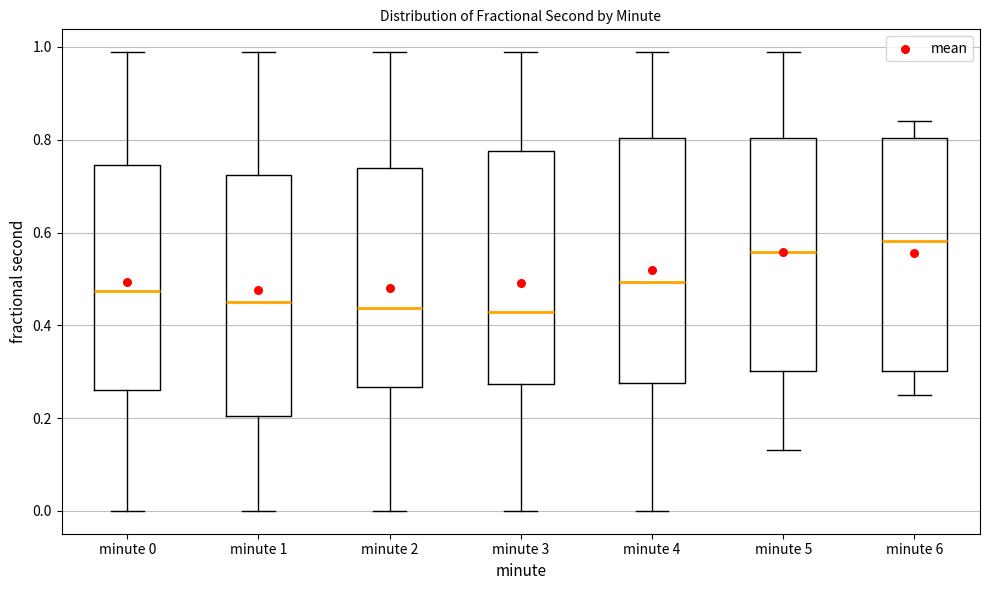

Reading left to right, read every box against the y-axis: the position of its median line, the range the box covers, and the ends of its whiskers. The values are not printed on the chart, so give them approximately, as read against the axis.

minute 0: median 0.48, box 0.26 to 0.74, whiskers 0.00 to 0.98
minute 1: median 0.46, box 0.20 to 0.72, whiskers 0.00 to 0.98
minute 2: median 0.44, box 0.26 to 0.74, whiskers 0.00 to 0.98
minute 3: median 0.42, box 0.28 to 0.78, whiskers 0.00 to 0.98
minute 4: median 0.50, box 0.28 to 0.80, whiskers 0.00 to 0.98
minute 5: median 0.56, box 0.30 to 0.80, whiskers 0.14 to 0.98
minute 6: median 0.58, box 0.30 to 0.80, whiskers 0.24 to 0.84